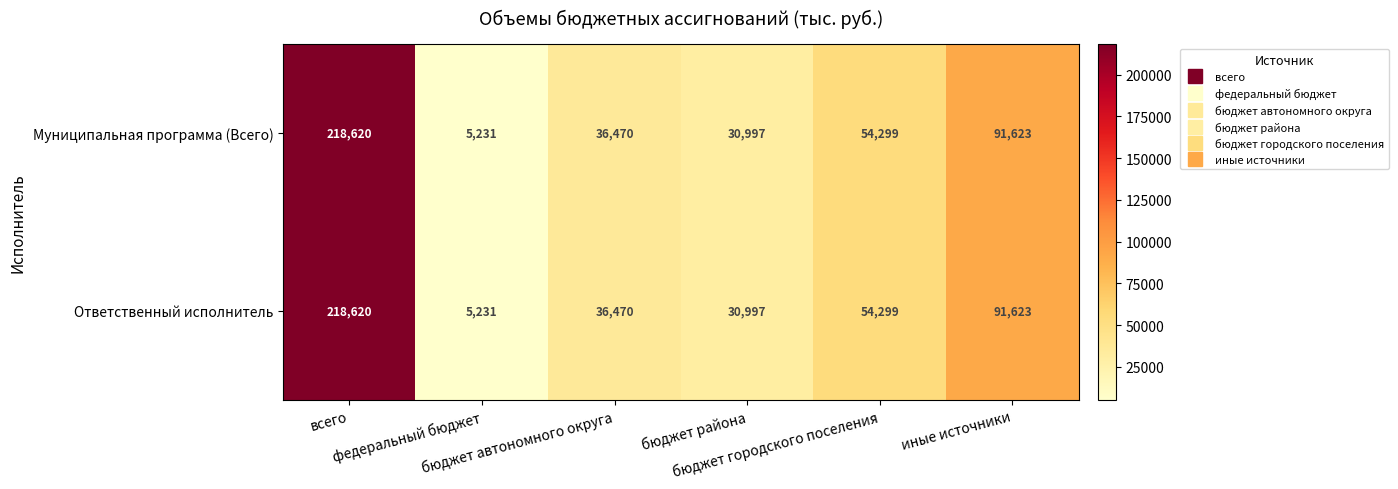

What is the greatest value displayed?

218620